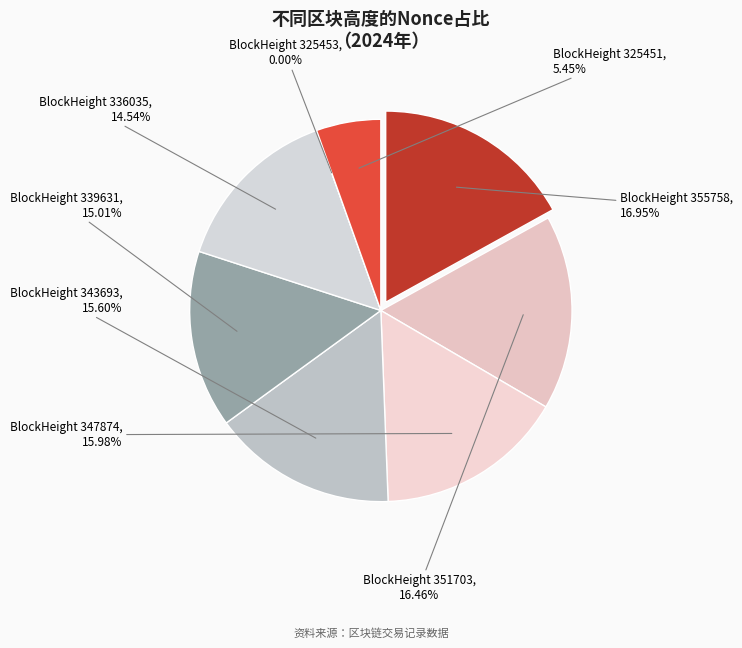

How many slices are in this pie chart?

8